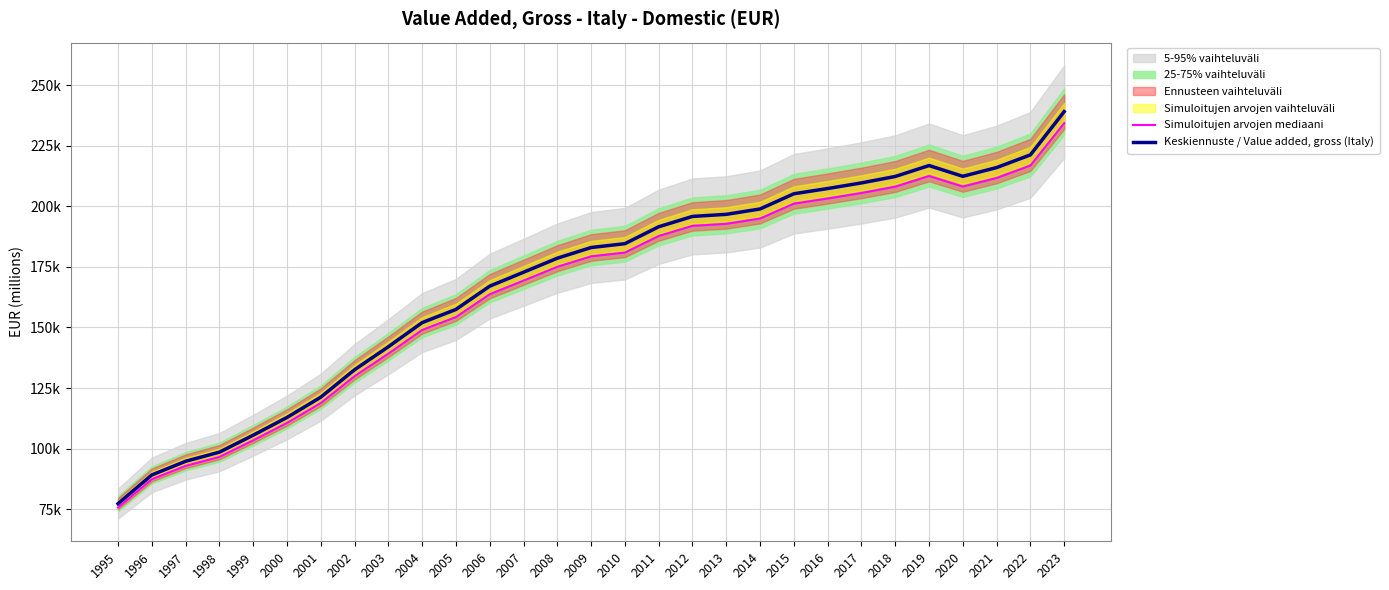

What is the highest value of the Simuloitujen arvojen mediaani series?

234348.2